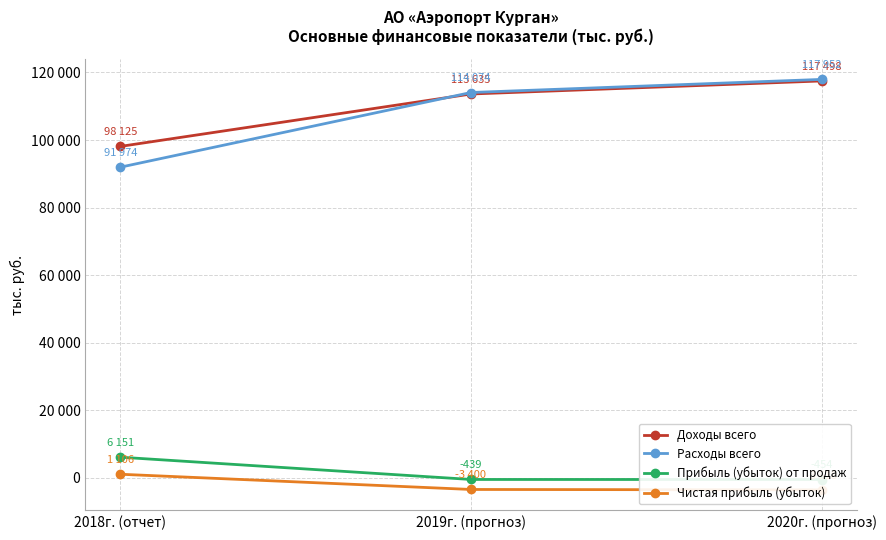

At which label does Прибыль (убыток) от продаж first exceed -439?

2018г. (отчет)